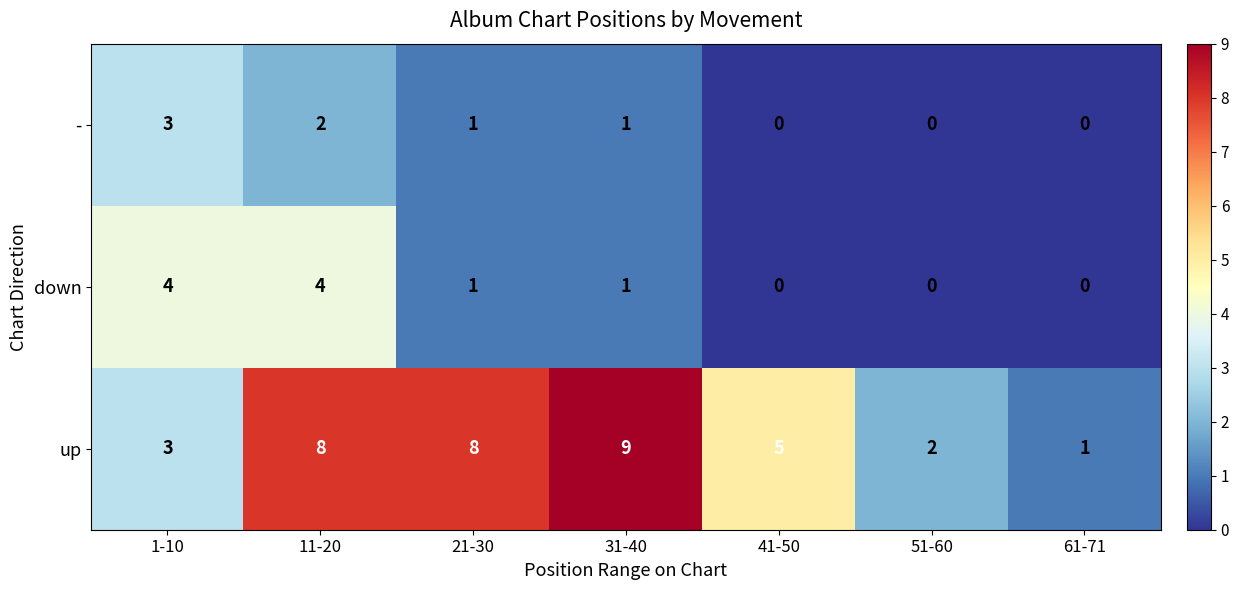

Reading left to right, list all the values displayed in this chart.

-: 3	2	1	1	0	0	0
down: 4	4	1	1	0	0	0
up: 3	8	8	9	5	2	1